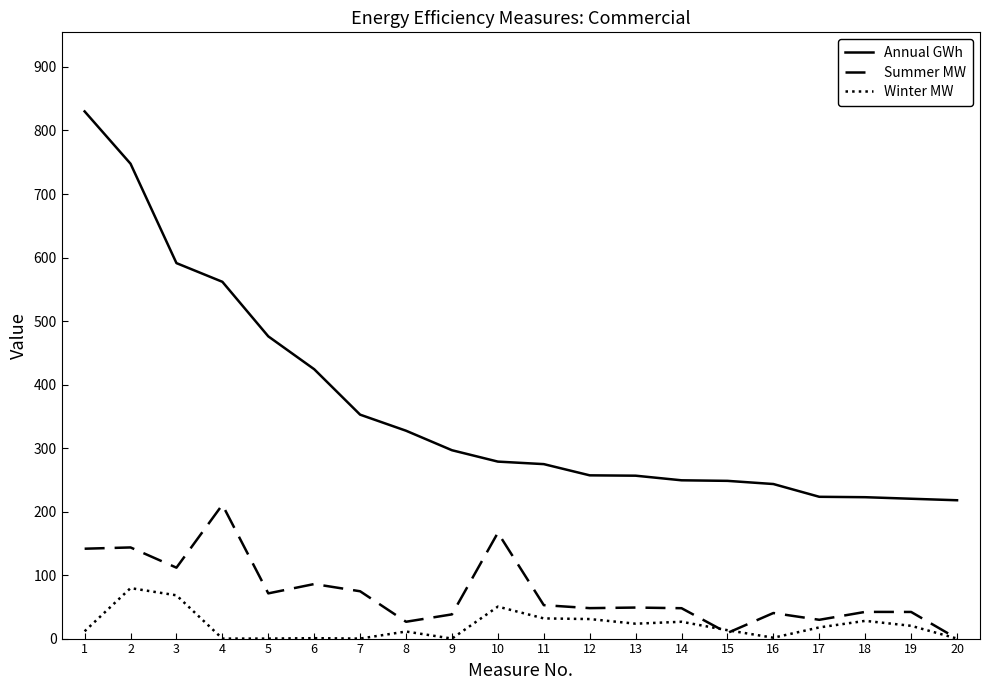

What is the average value of the Winter MW series?

20.7